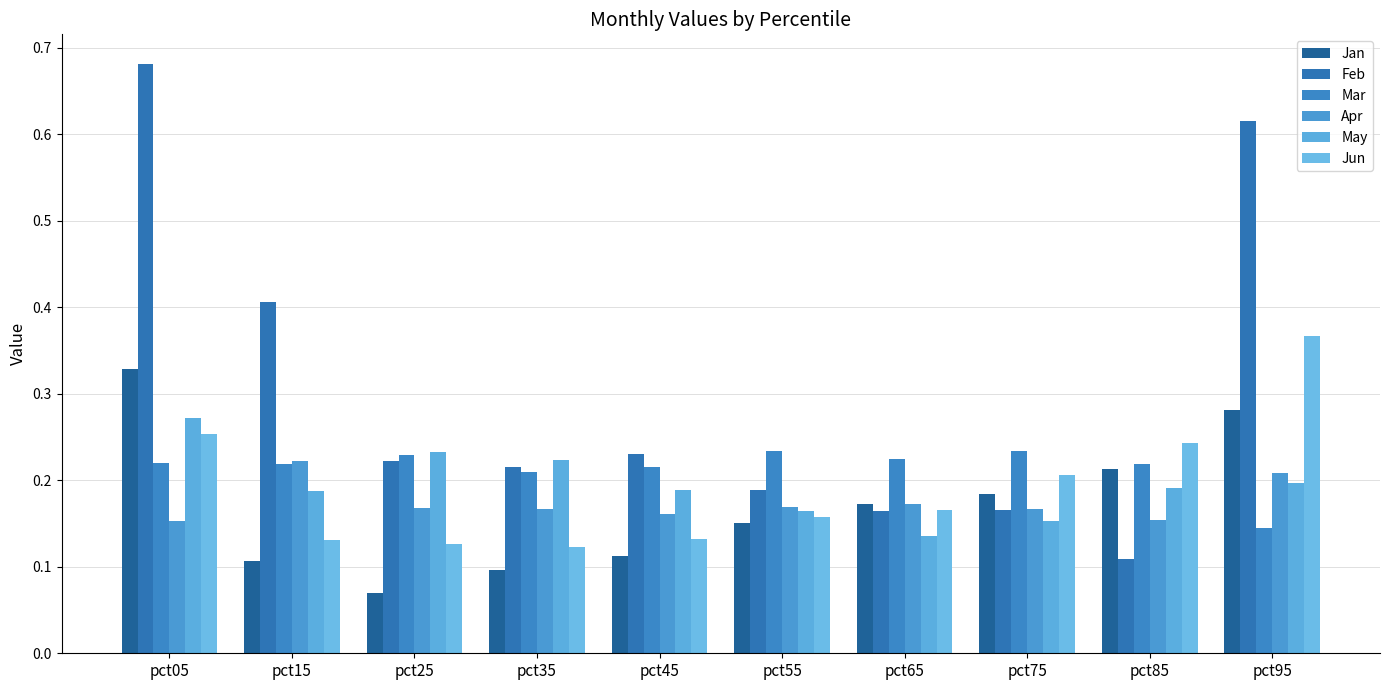

Is the value of Jan at pct35 greater than the value of Jun at pct25?

No